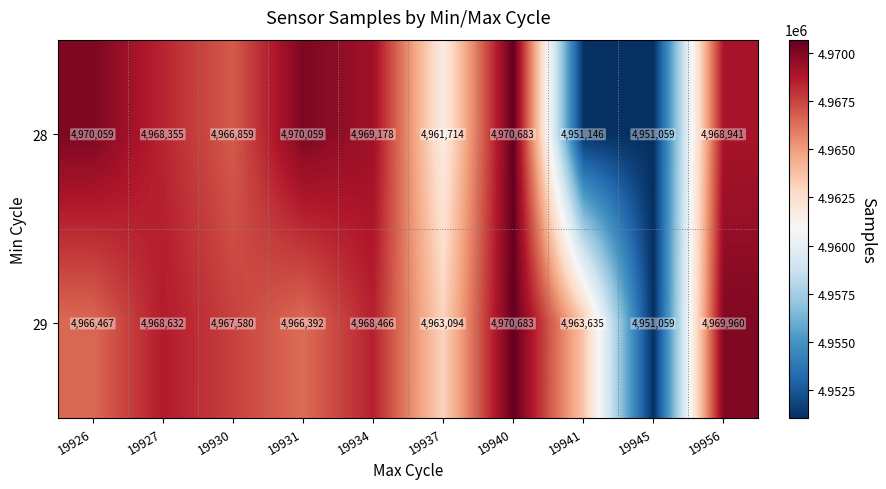

What is the approximate value of 29 at 19931?

4966392